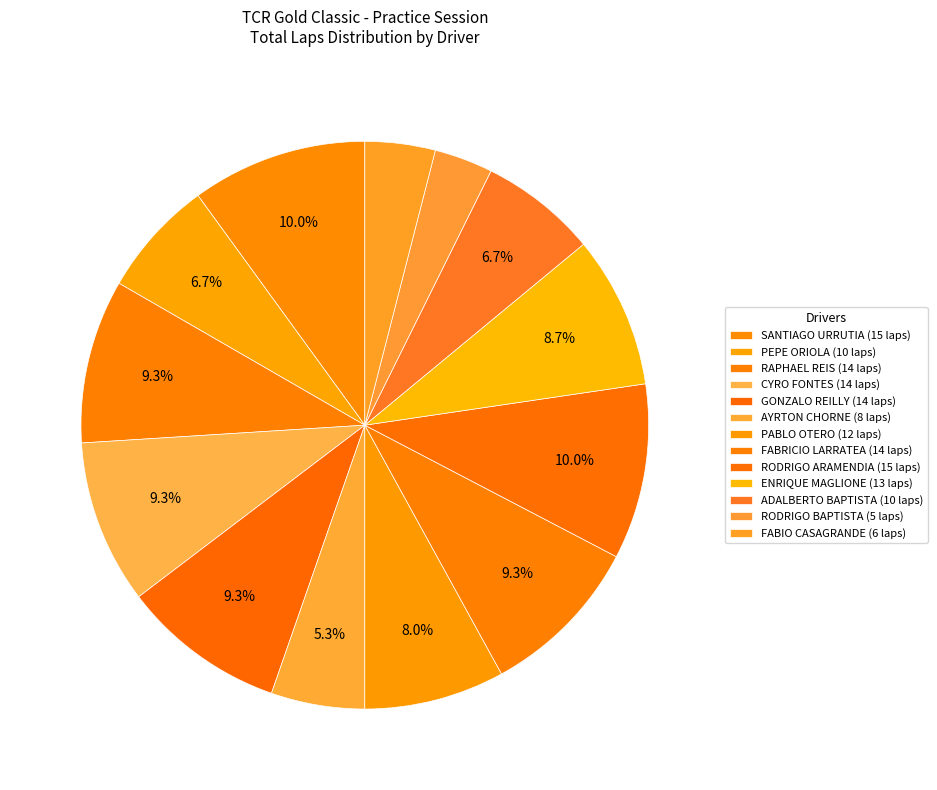

To the nearest percent, what percentage of the pie is PEPE ORIOLA?

7%